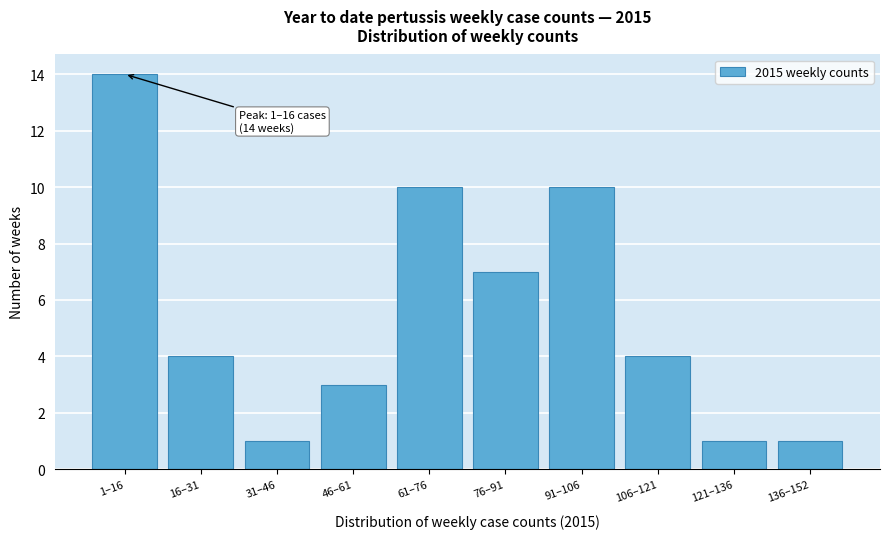

Reading left to right, transcribe all the data shown in this chart.

1–16=14	16–31=4	31–46=1	46–61=3	61–76=10	76–91=7	91–106=10	106–121=4	121–136=1	136–152=1